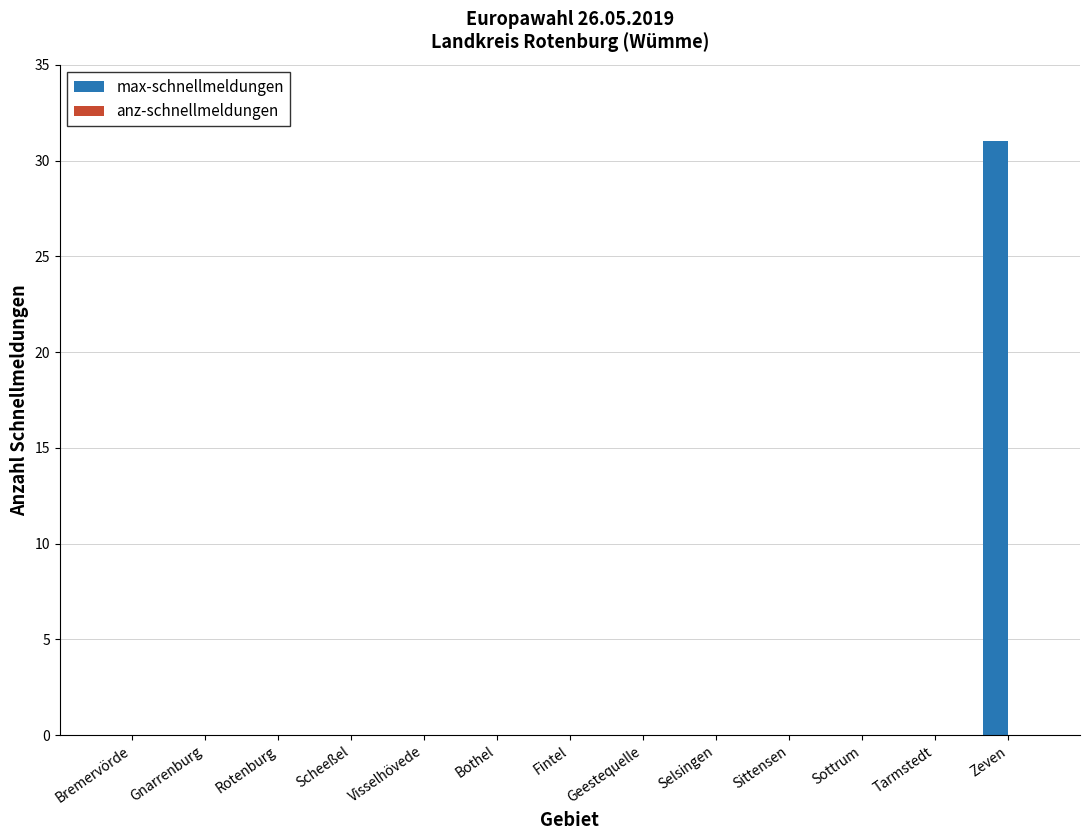

What is the greatest value displayed?

31